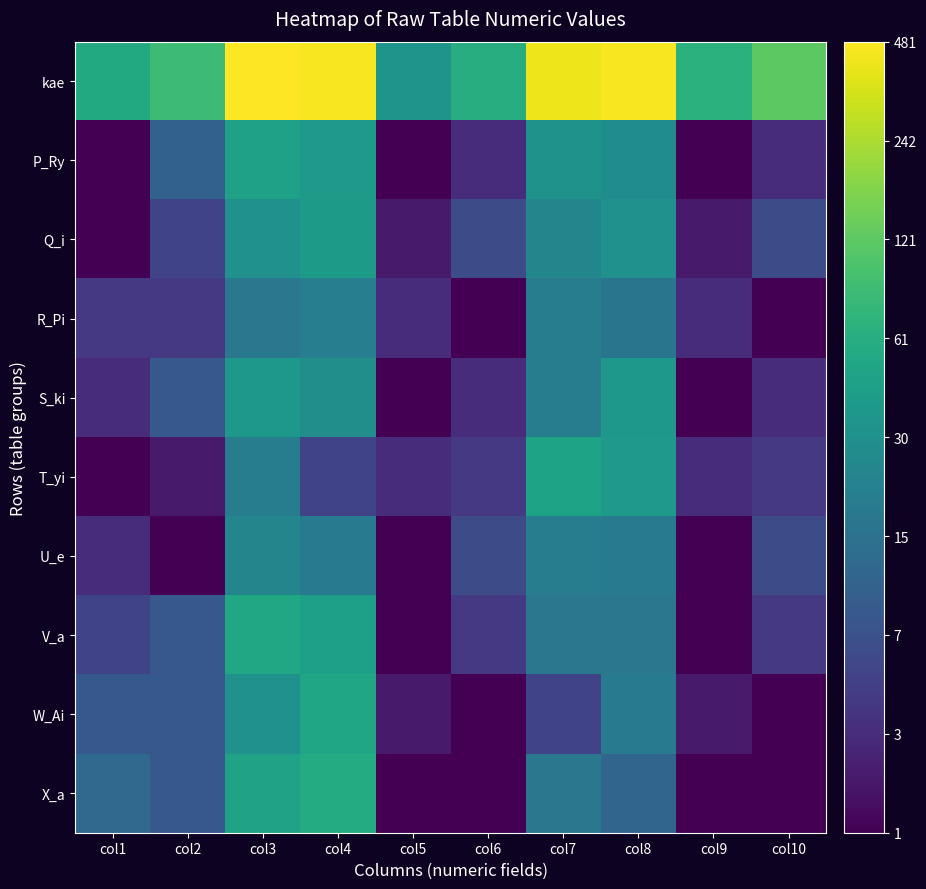

What is the difference between the highest and lowest values at col2?

3.7